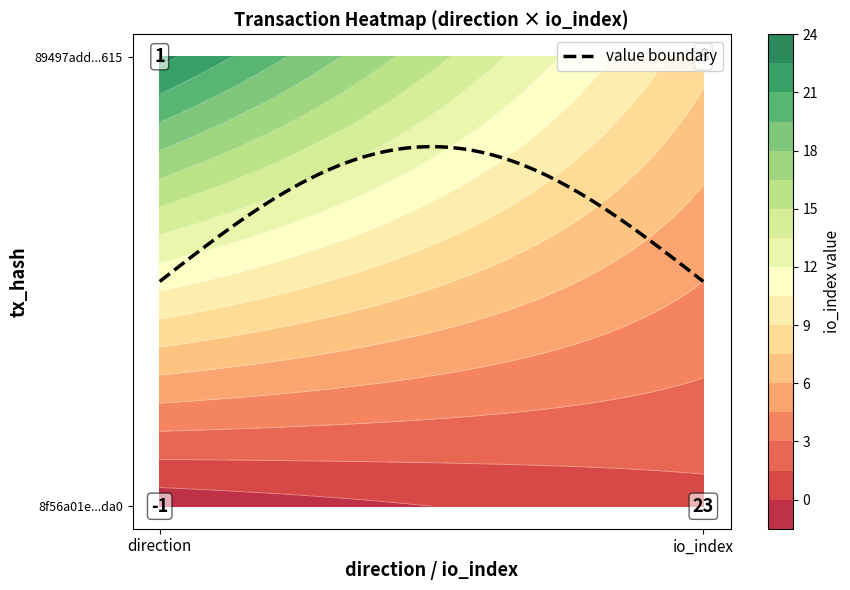

Reading left to right, transcribe all the data shown in this chart.

8f56a01e011cb3392058726bc4a05d5946f7da0: -1=-1	1=23
89497add5ab57da16972d330de292765b13b615: -1=1	1=8